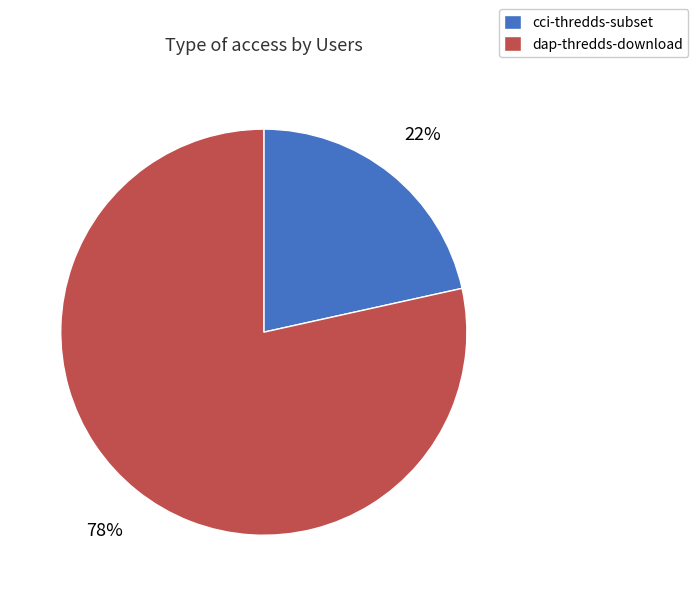

To the nearest percent, what is the average slice percentage?

50%